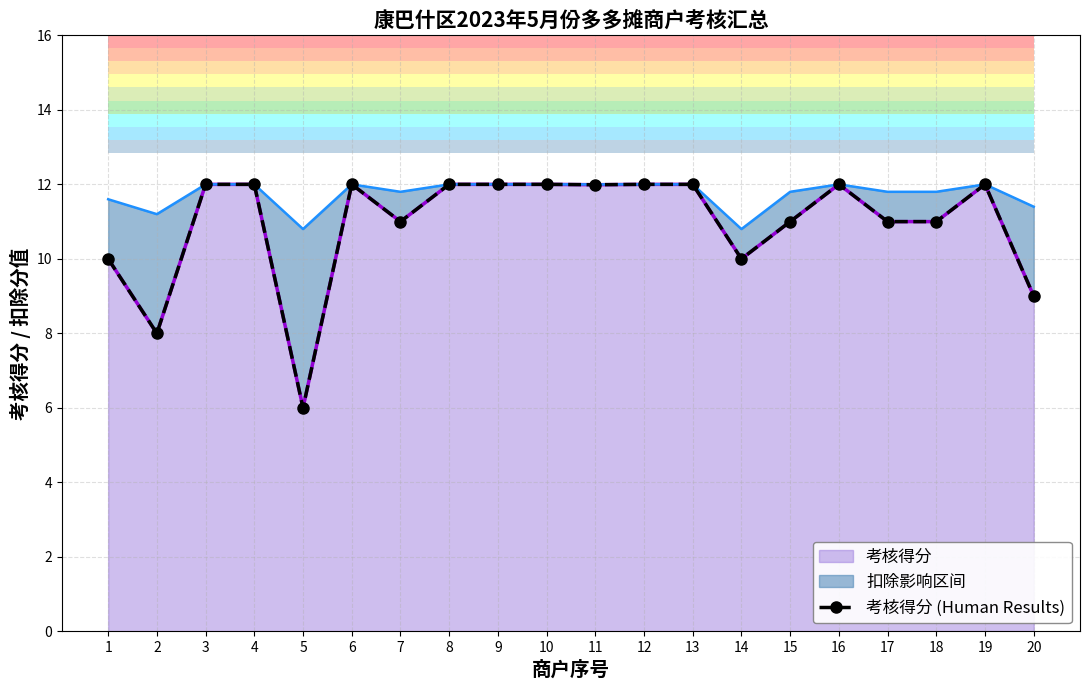

True or false: there are more than 0 points higher than both neighbors.

True